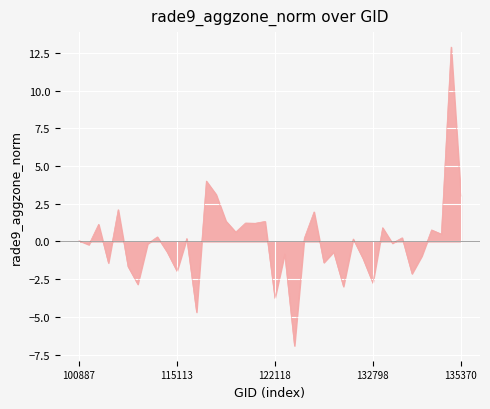

What is the maximum value shown in the chart?

12.9